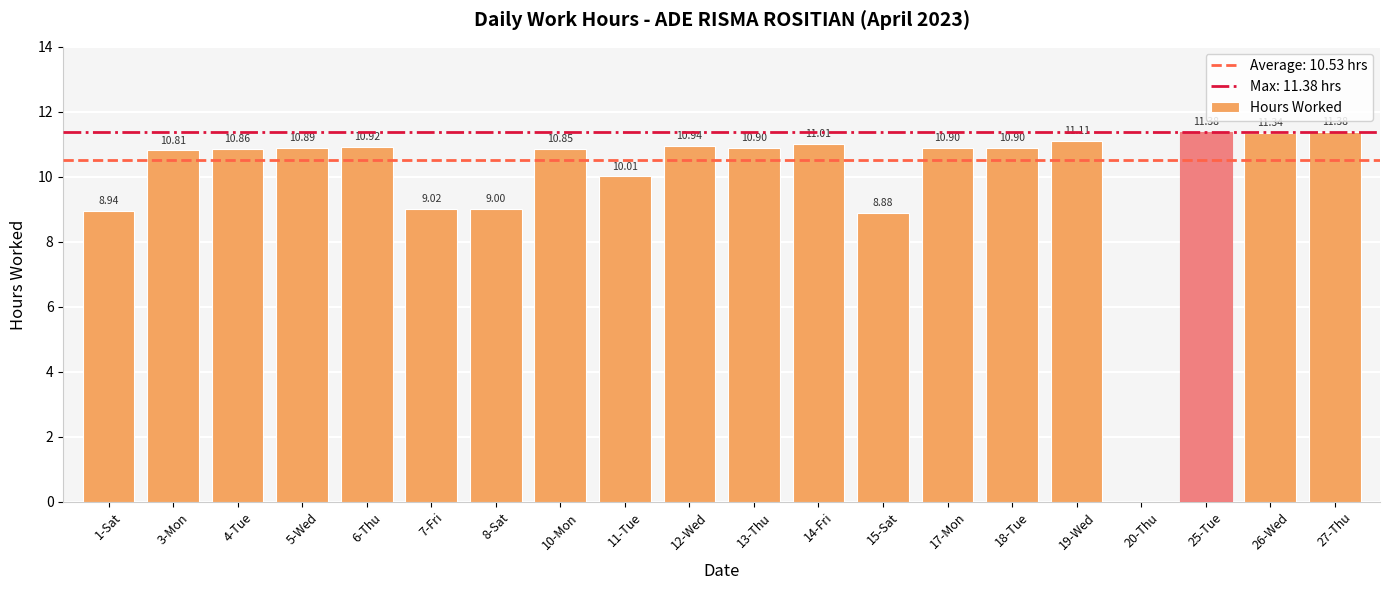

The value at 17-Mon is 17.1. True or false?

False